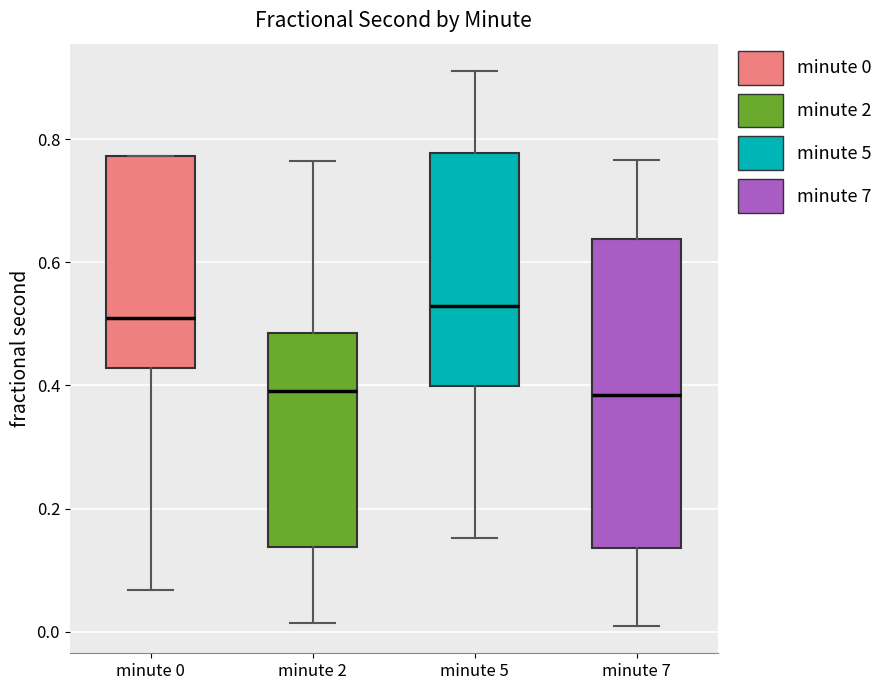

Reading left to right, read every box against the y-axis: the position of its median line, the range the box covers, and the ends of its whiskers. The values are not printed on the chart, so give them approximately, as read against the axis.

minute 0: median 0.52, box 0.42 to 0.78, whiskers 0.06 to 0.78
minute 2: median 0.40, box 0.14 to 0.48, whiskers 0.02 to 0.76
minute 5: median 0.52, box 0.40 to 0.78, whiskers 0.16 to 0.92
minute 7: median 0.38, box 0.14 to 0.64, whiskers 0.02 to 0.76